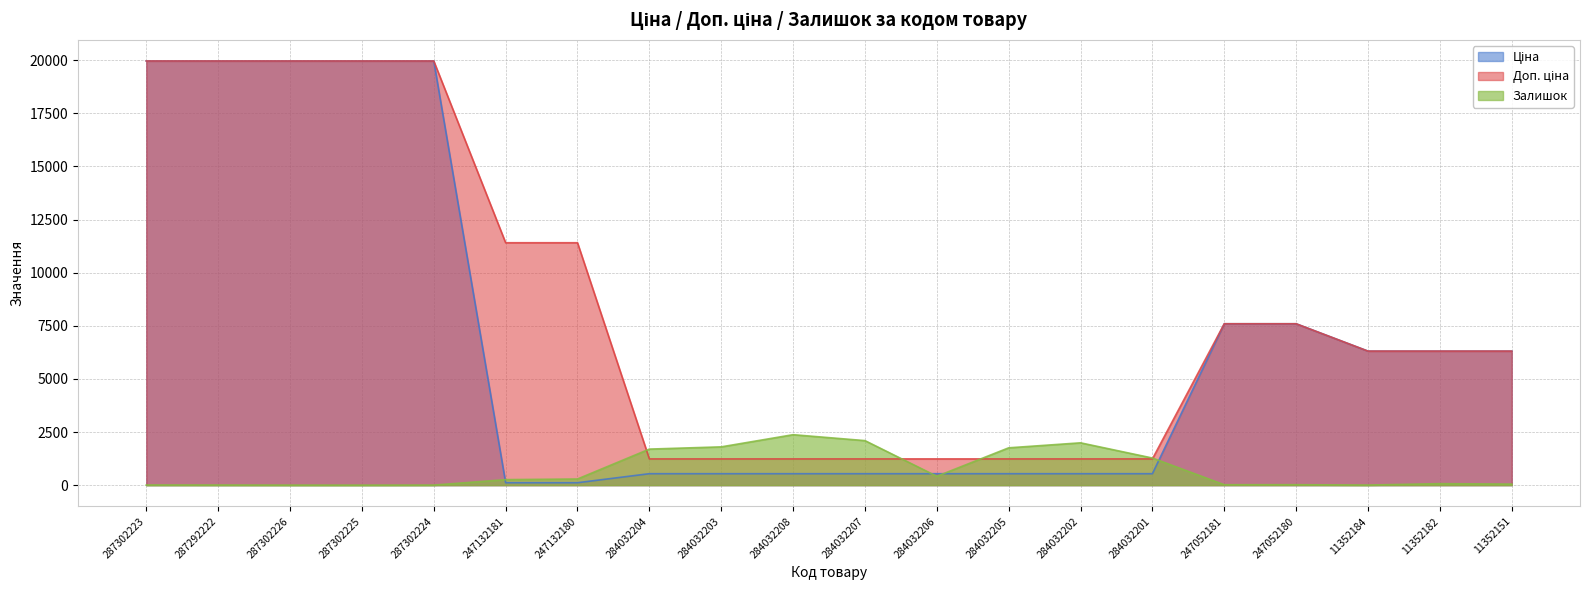

Is it true that Залишок equals 7.5 at 247052181?

False